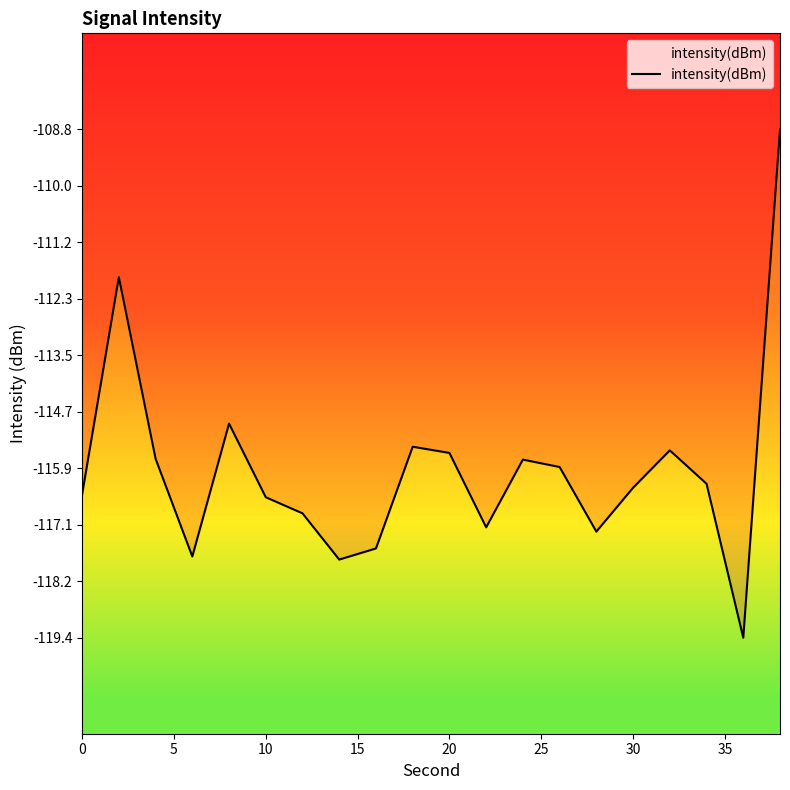

What is the difference between the maximum and minimum values?

10.6